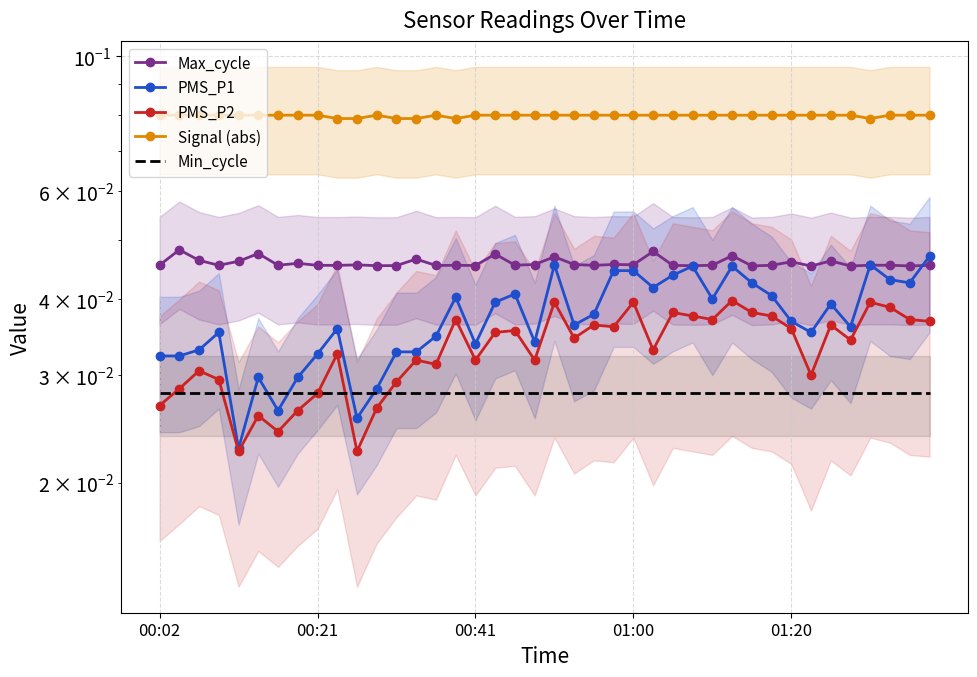

What position from the left is 30?

31